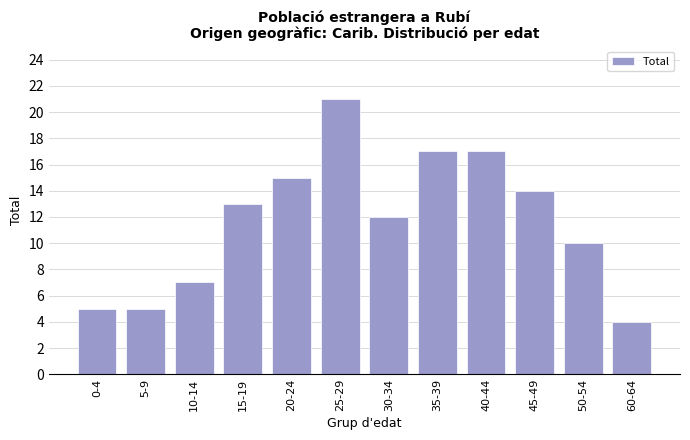

Reading left to right, transcribe all the data shown in this chart.

5	5	7	13	15	21	12	17	17	14	10	4